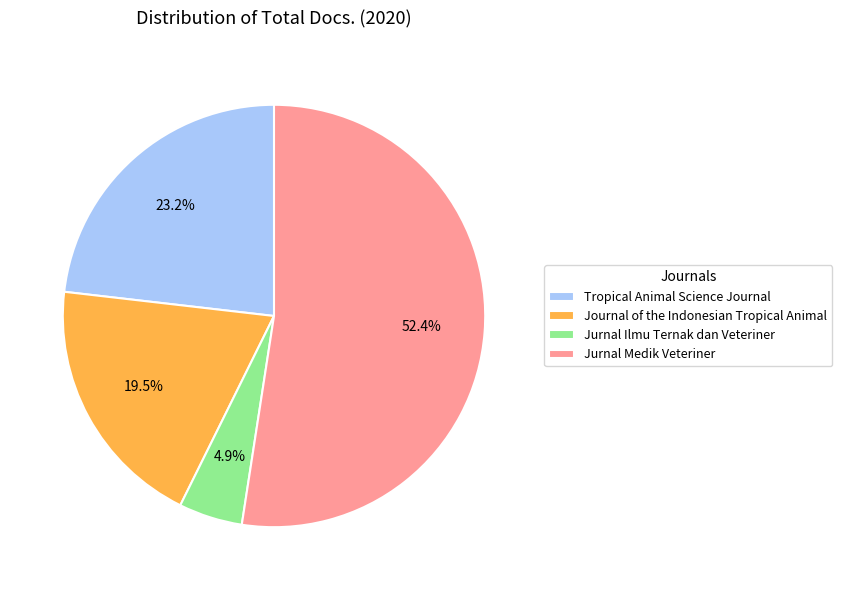

Rank the categories by value from lowest to highest.

Jurnal Ilmu Ternak dan Veteriner, Journal of the Indonesian Tropical Animal, Tropical Animal Science Journal, Jurnal Medik Veteriner